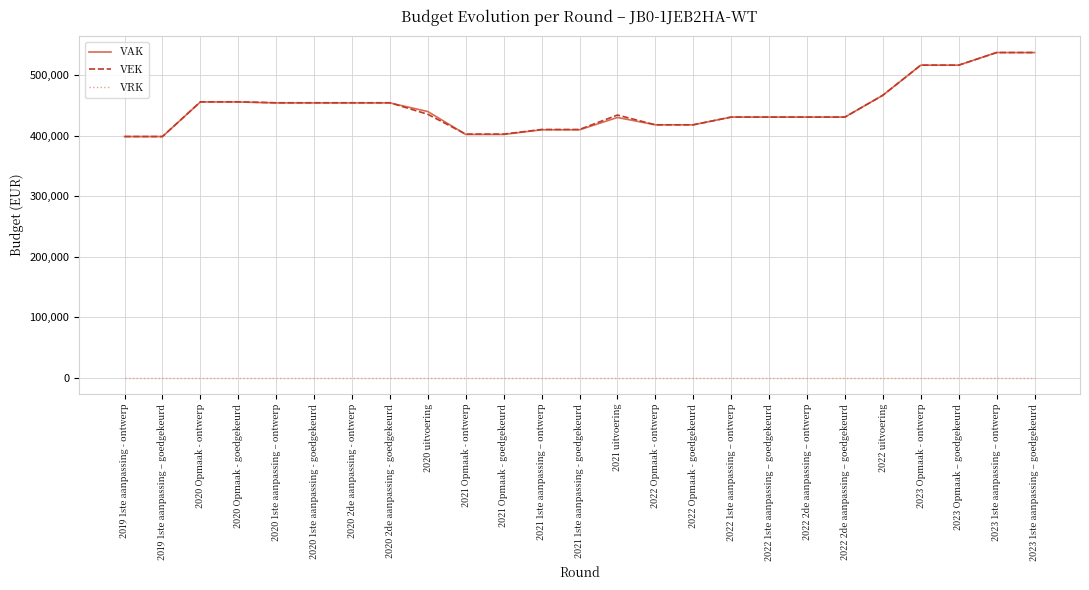

Is the value of VEK at 2023 Opmaak - ontwerp greater than the value of VAK at 2023 1ste aanpassing – goedgekeurd?

No